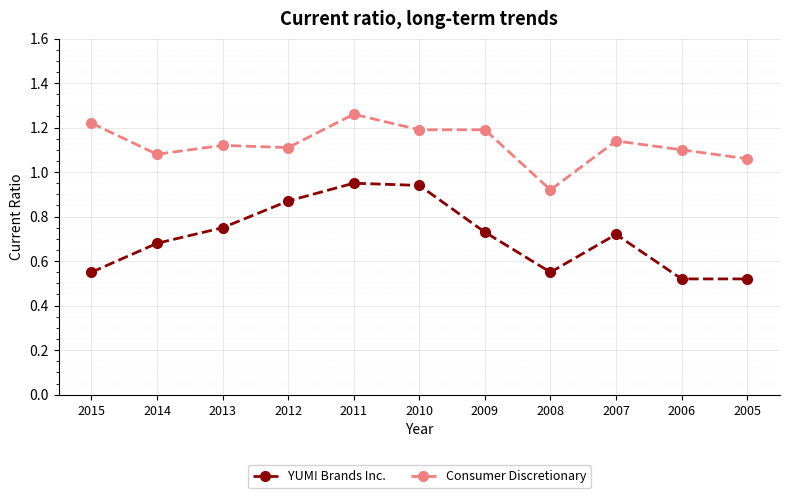

In YUM! Brands Inc., how many points are higher than both neighbors (excluding endpoints)?

2